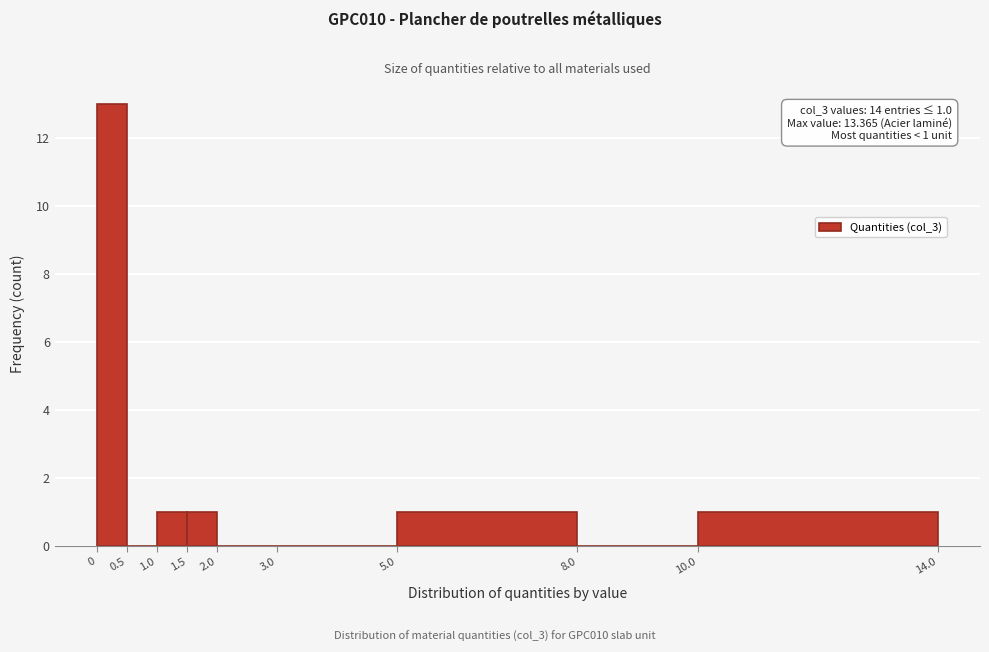

Over which range of the x-axis is the bar tallest?

0 to 0.5